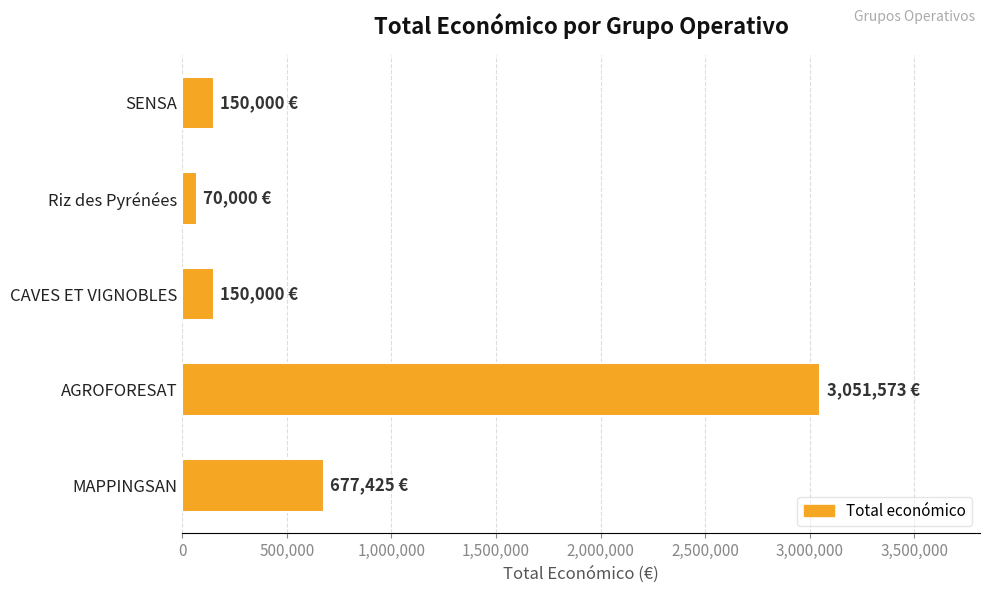

Which label corresponds to the smallest value in the chart?

Riz des Pyrénées